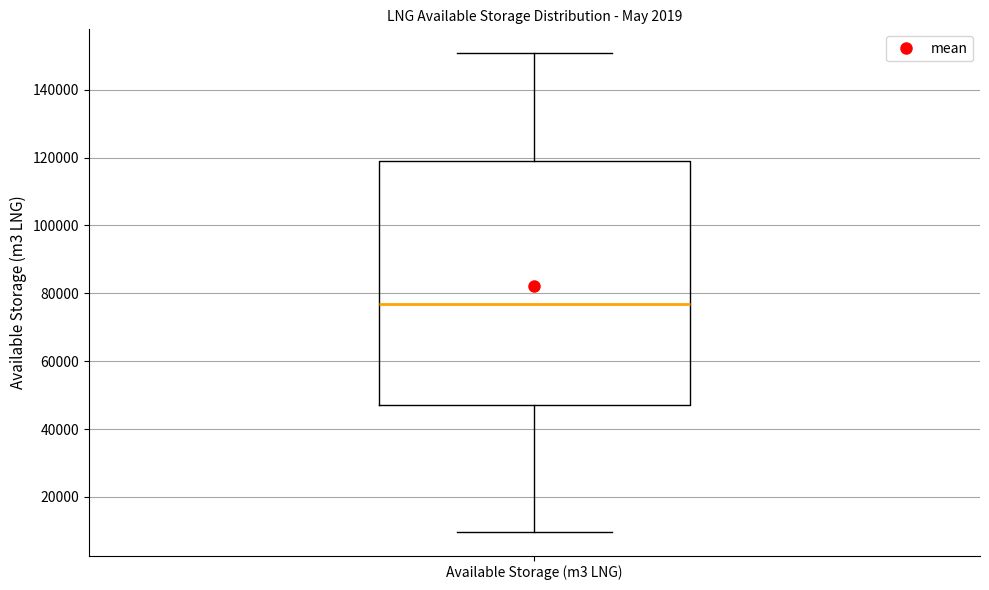

Read this box plot against the y-axis: the position of the median line, the range covered by the box, and the ends of both whiskers. The values are not printed on the chart, so give them approximately, as read against the axis.

median 76000, box 48000 to 120000, whiskers 10000 to 150000